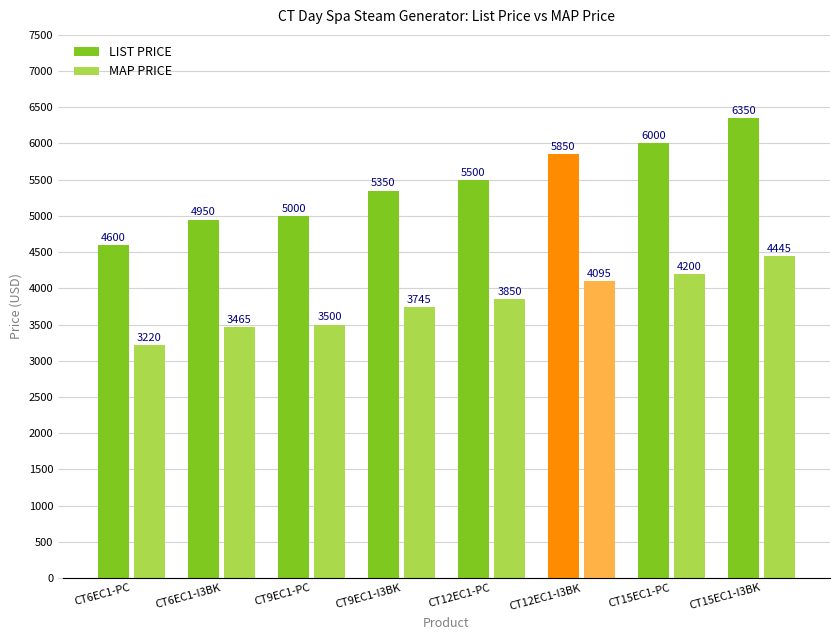

List the series in order of their peak value, highest first.

LIST PRICE, MAP PRICE